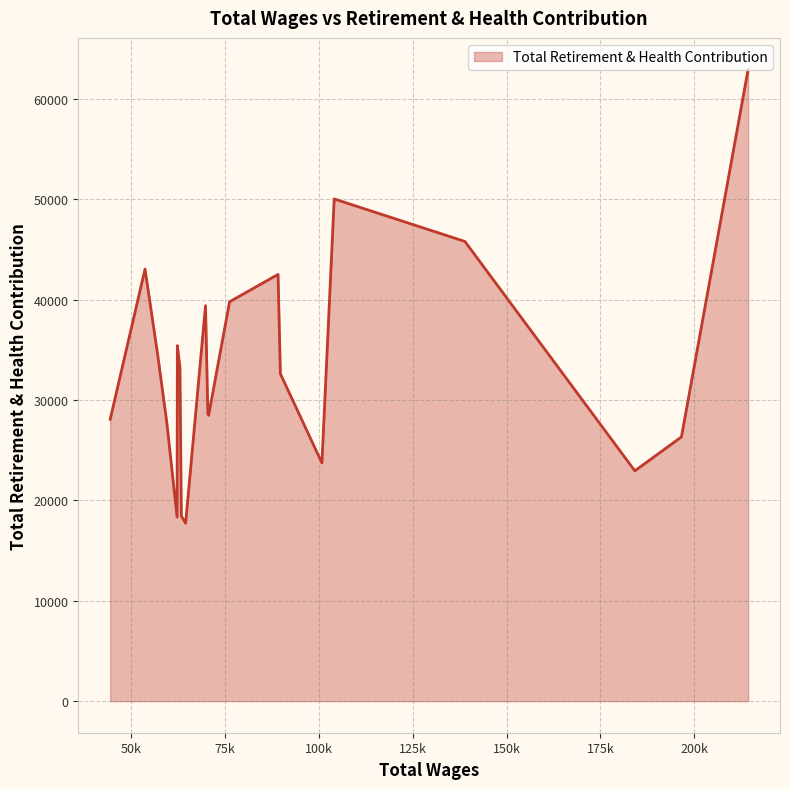

How many lines are shown in the chart?

1